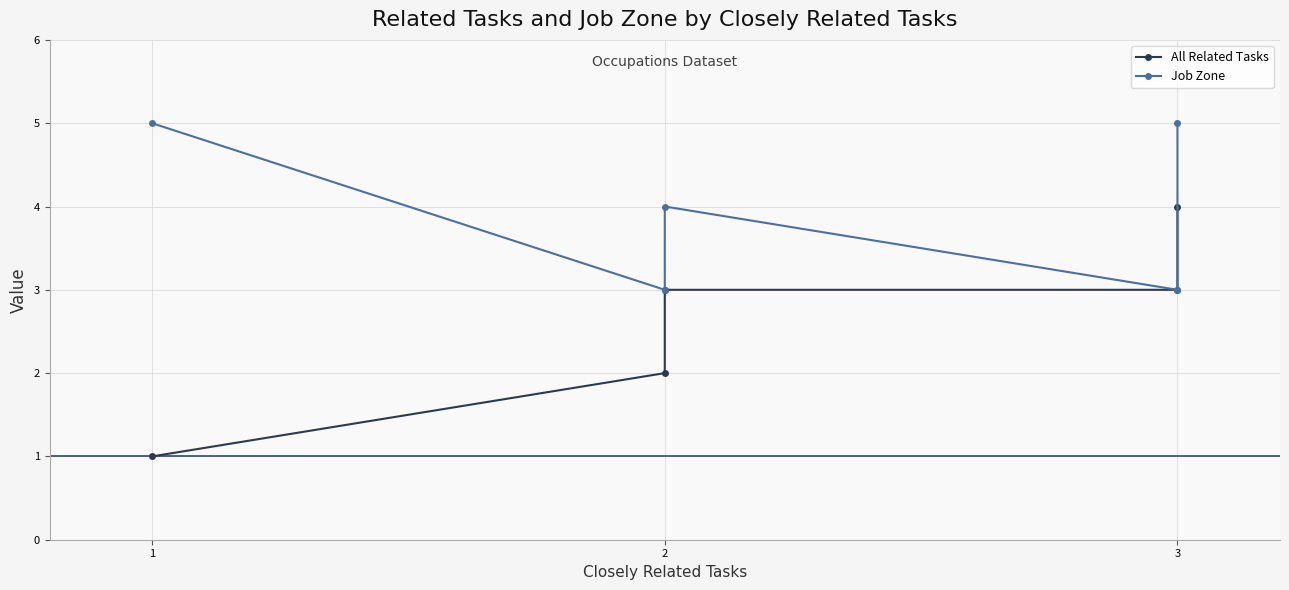

True or false: Job Zone and All Related Tasks intersect in this chart.

False